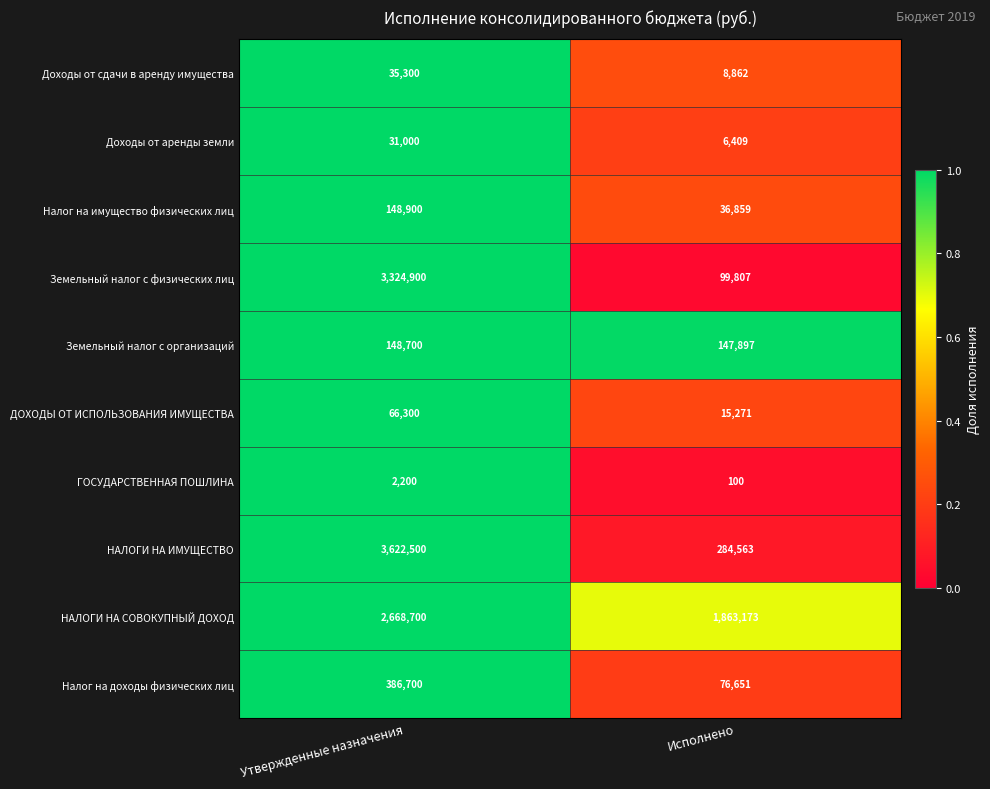

What is the approximate value of ДОХОДЫ ОТ ИСПОЛЬЗОВАНИЯ ИМУЩЕСТВА at Исполнено, to the nearest 50?

15250